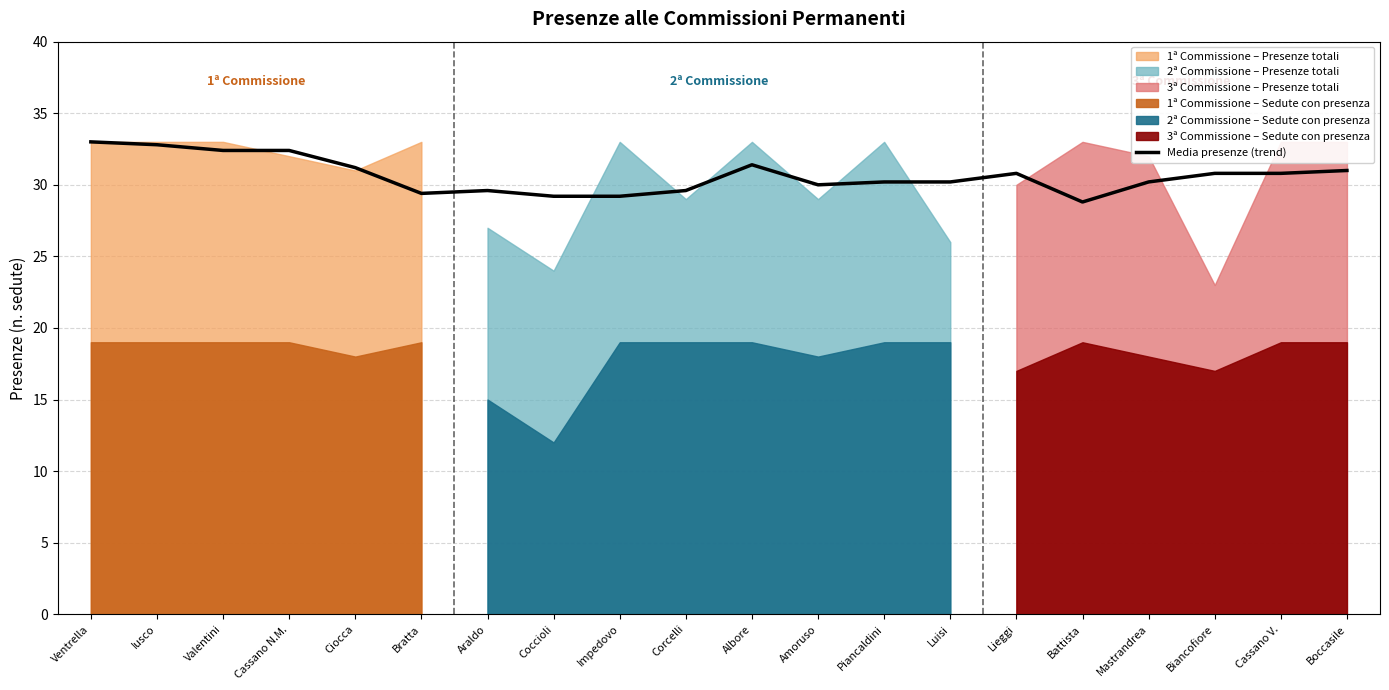

What is the highest value of the Media presenze (trend) series?

33.0